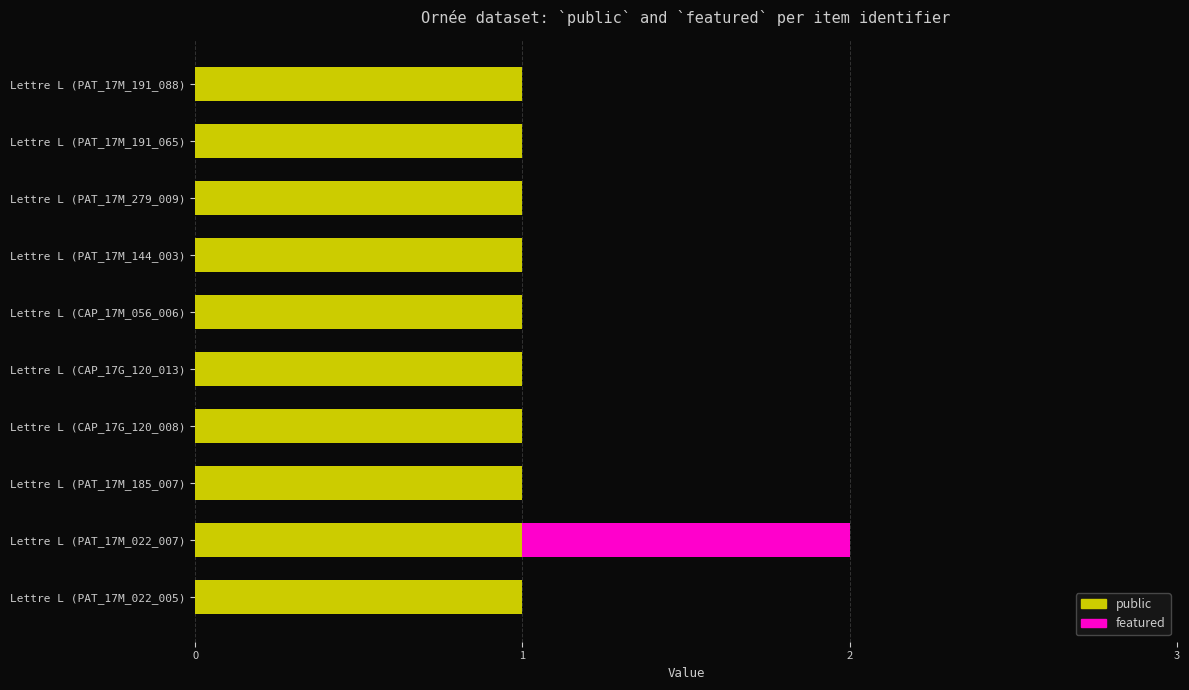

The value of public at Lettre L (CAP_17M_056_006) is 1. True or false?

True